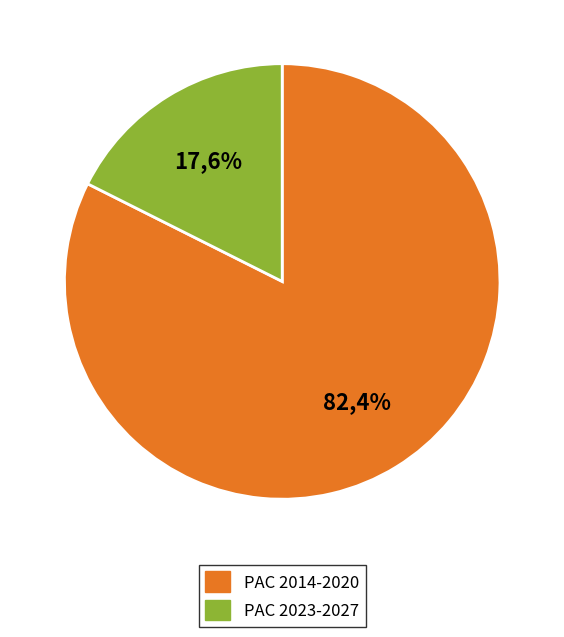

Does any single category account for the majority?

Yes